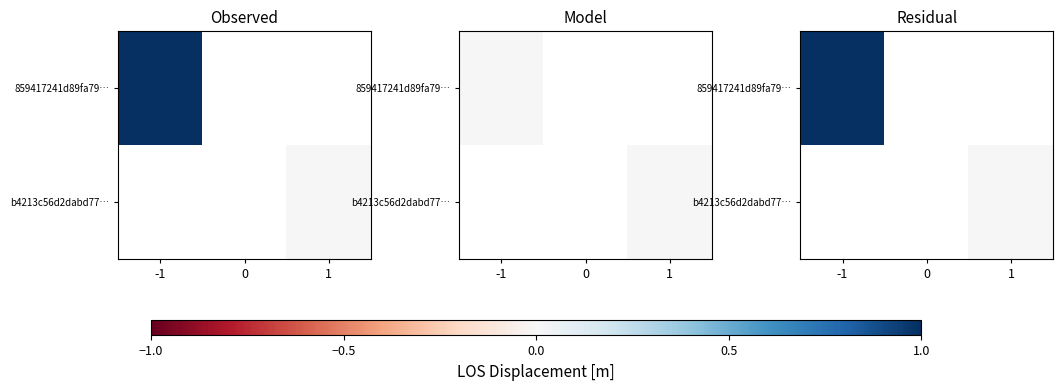

Count the number of categories in the chart.

3